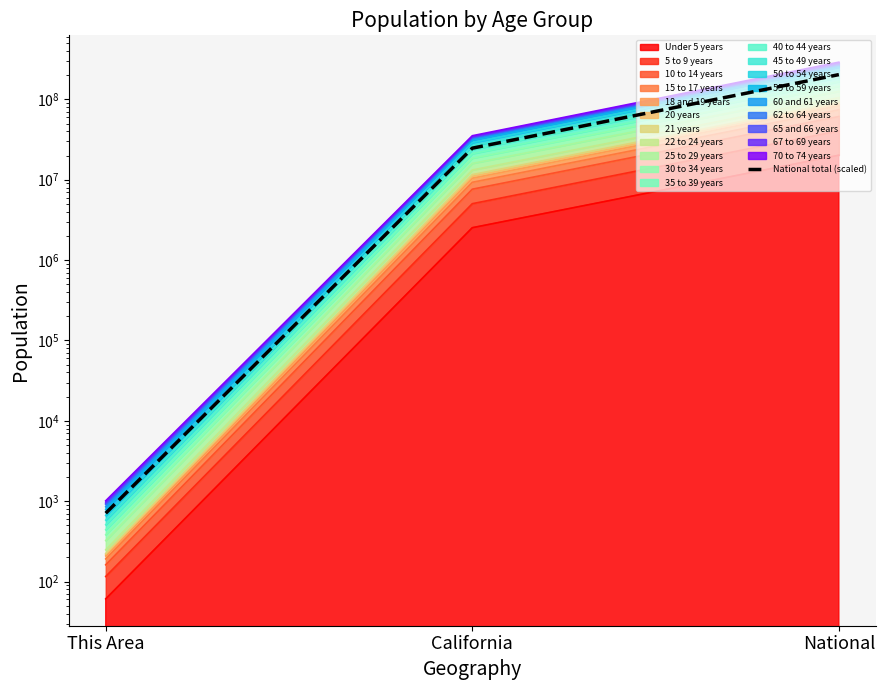

What is the label of the 1st point from the left?

This Area